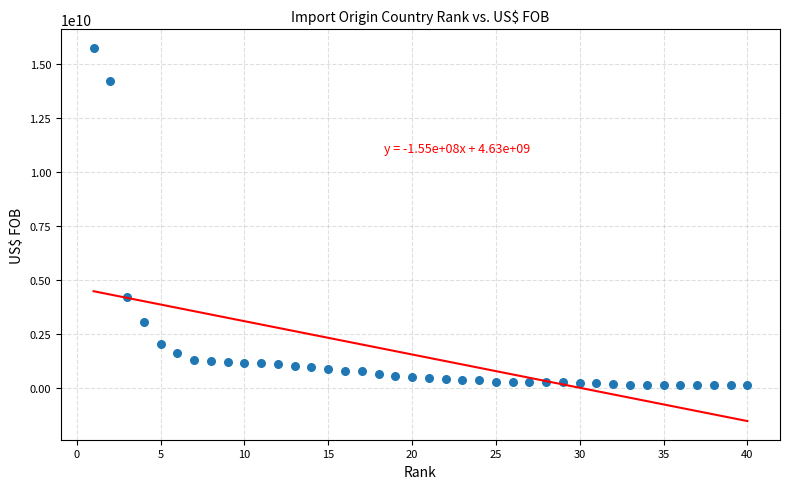

What is the range of X values (max minus min)?

39.0